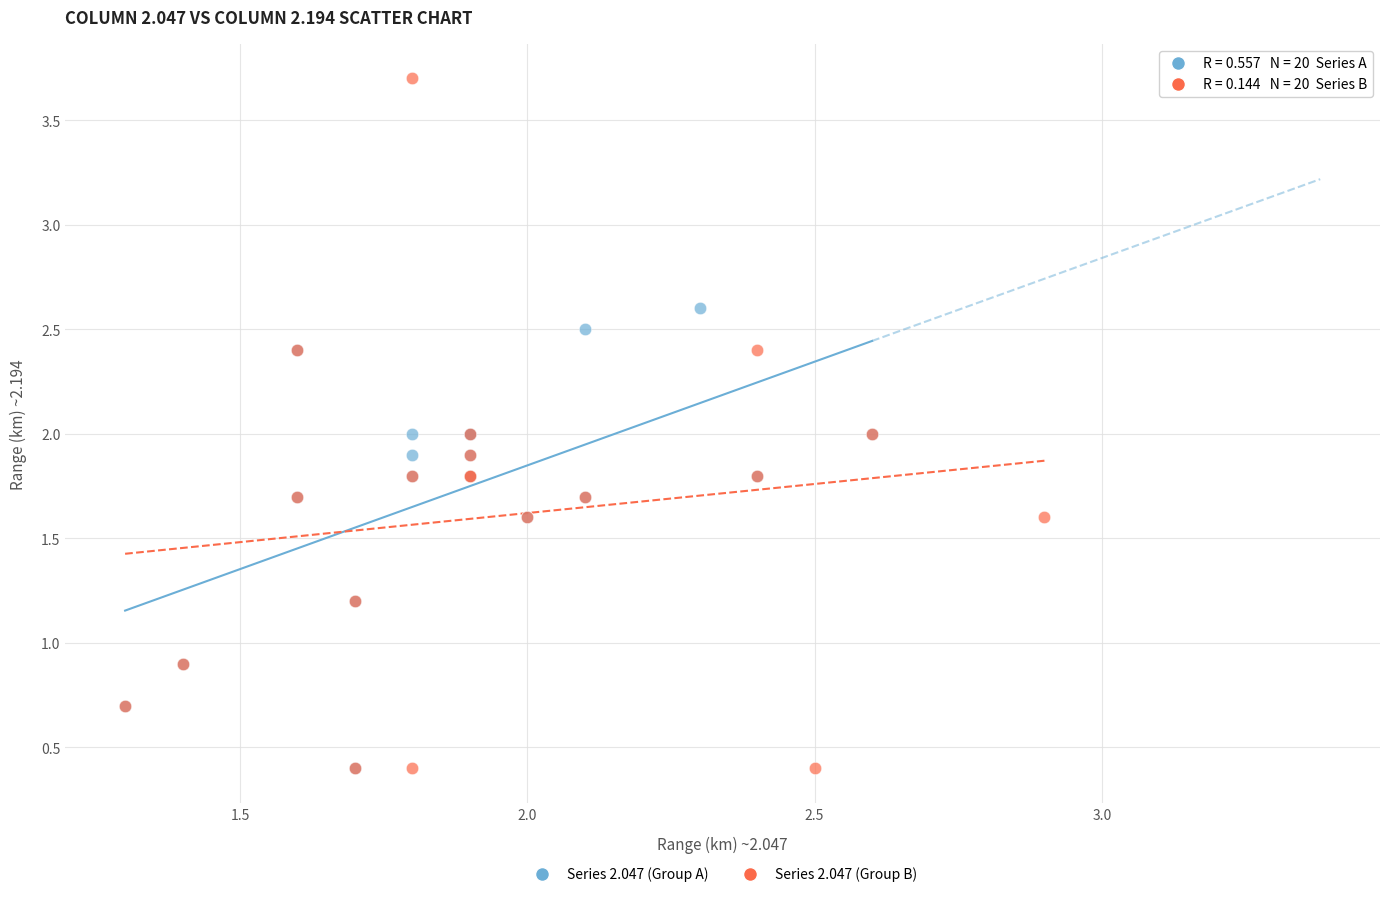

Which series has the largest Y range (max minus min)?

Series 2.047 (Group B)